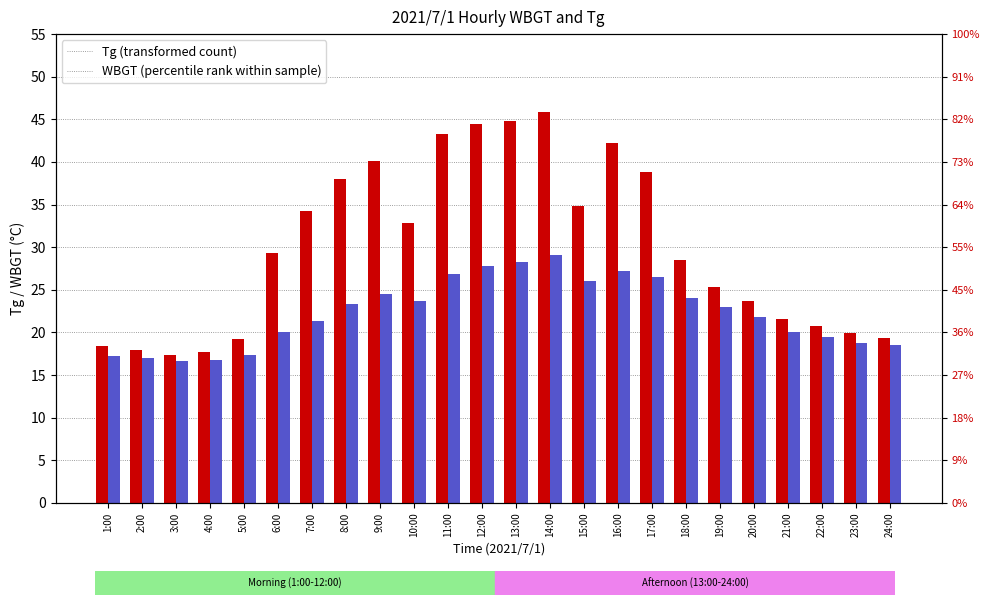

Rank the series at 16:00 from lowest to highest value.

WBGT, Tg